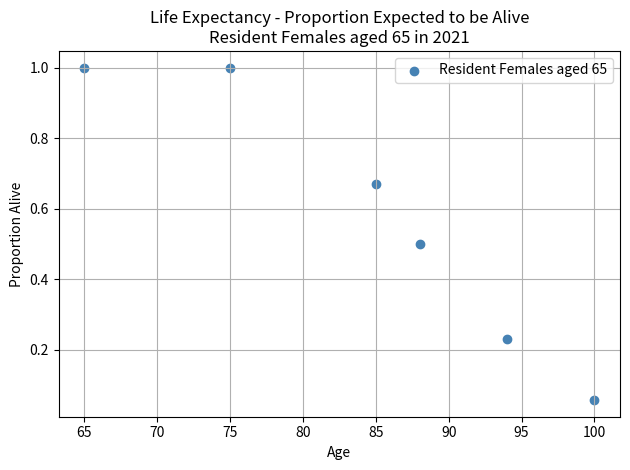

What is the range of X values (max minus min)?

35.0